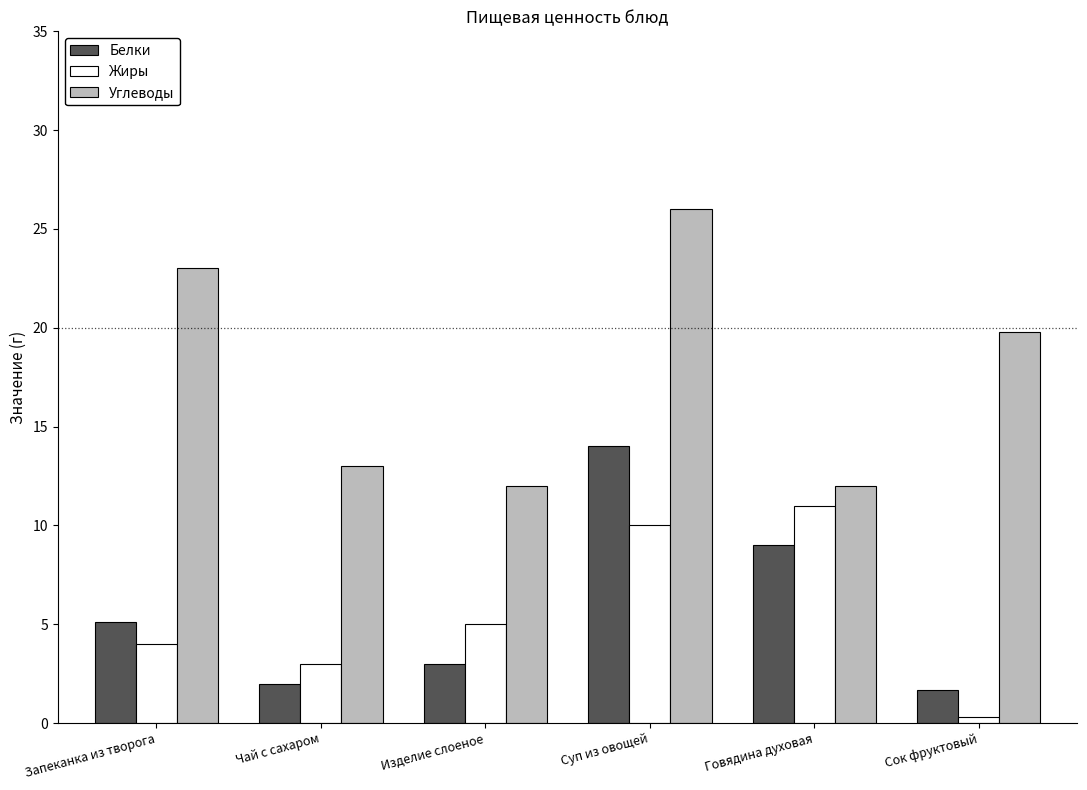

Which series has the largest total across all categories?

Углеводы